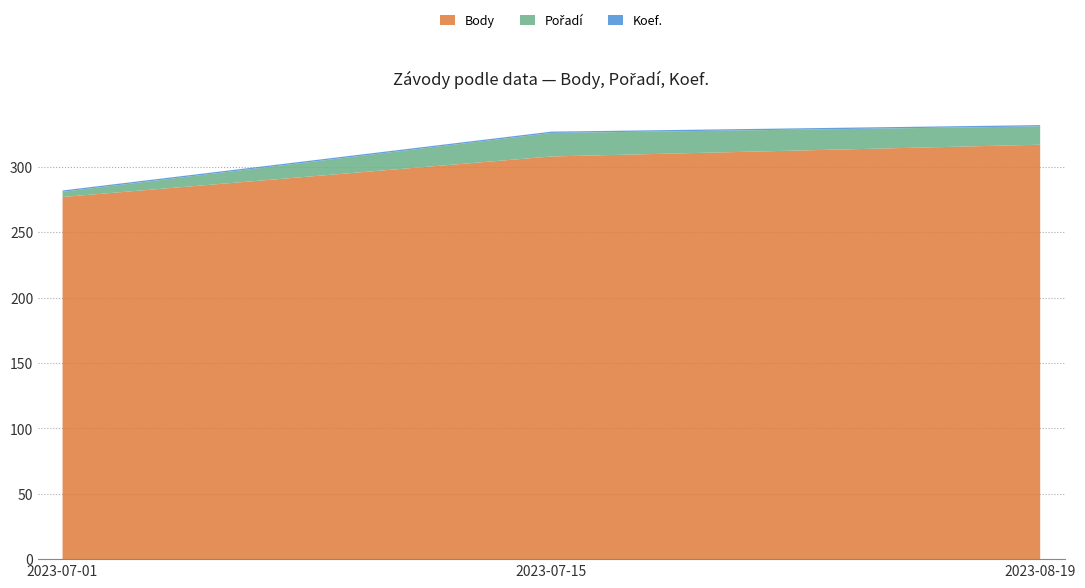

Reading left to right, transcribe all the data shown in this chart.

Body: 2023-08-19=317	2023-07-15=308	2023-07-01=277
Pořadí: 2023-08-19=14	2023-07-15=18	2023-07-01=4
Koef.: 2023-08-19=1	2023-07-15=1	2023-07-01=1